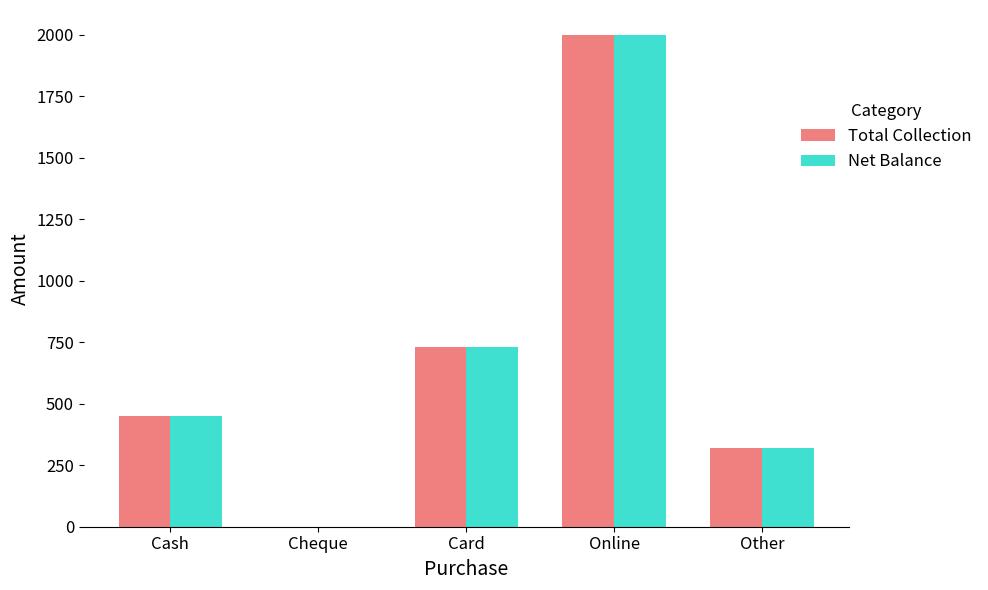

At which category is the sum across all series the highest?

Online